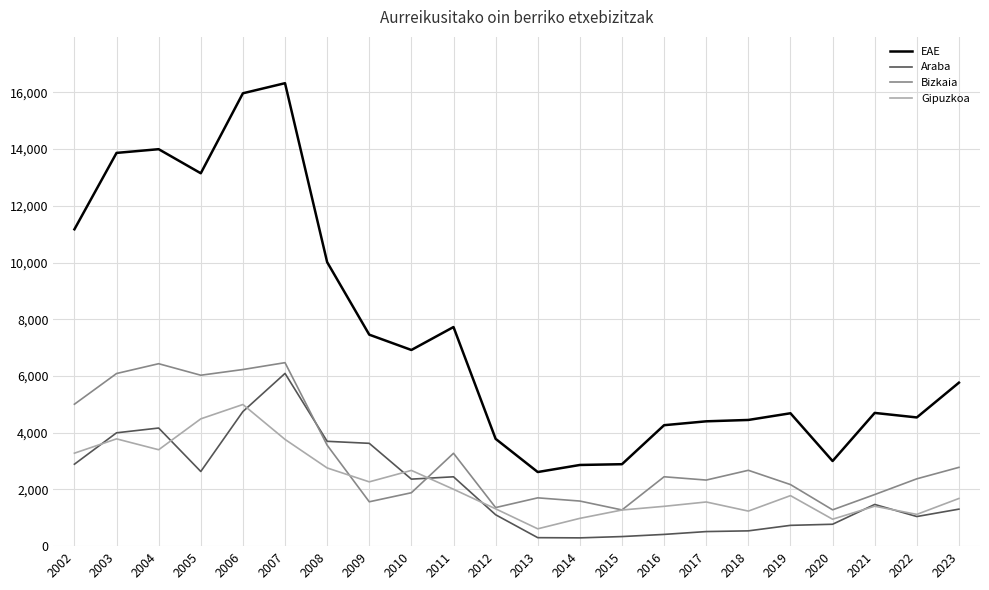

What is the difference between the maximum and minimum values in the Araba series?

5798